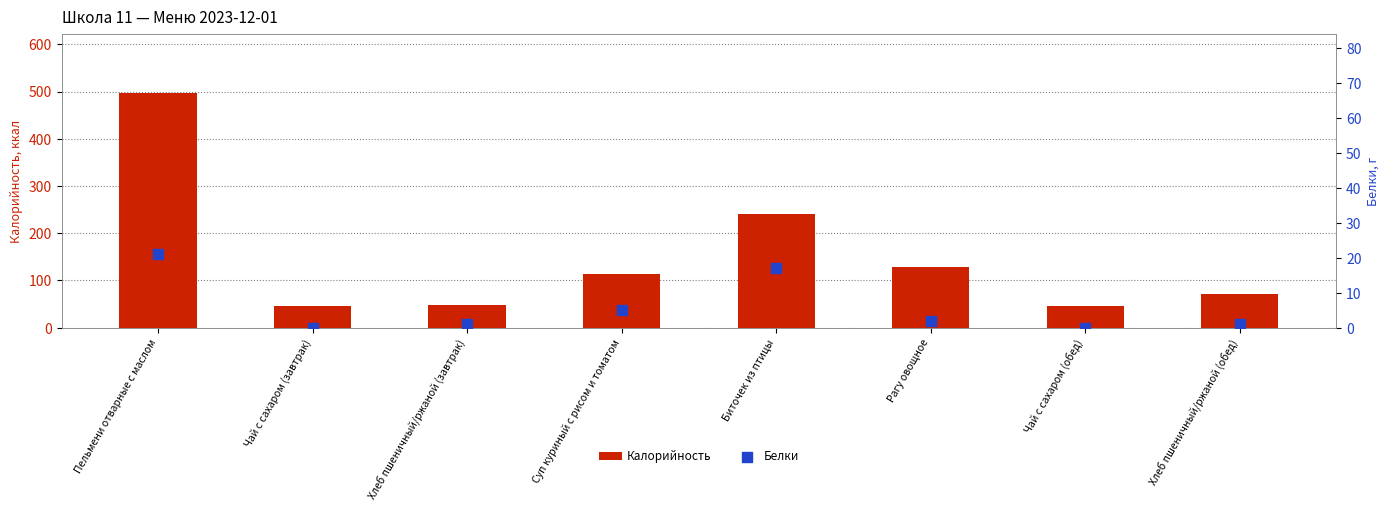

Is the value of Белки at Суп куриный с рисом и томатом greater than the value of Калорийность at Чай с сахаром (обед)?

No